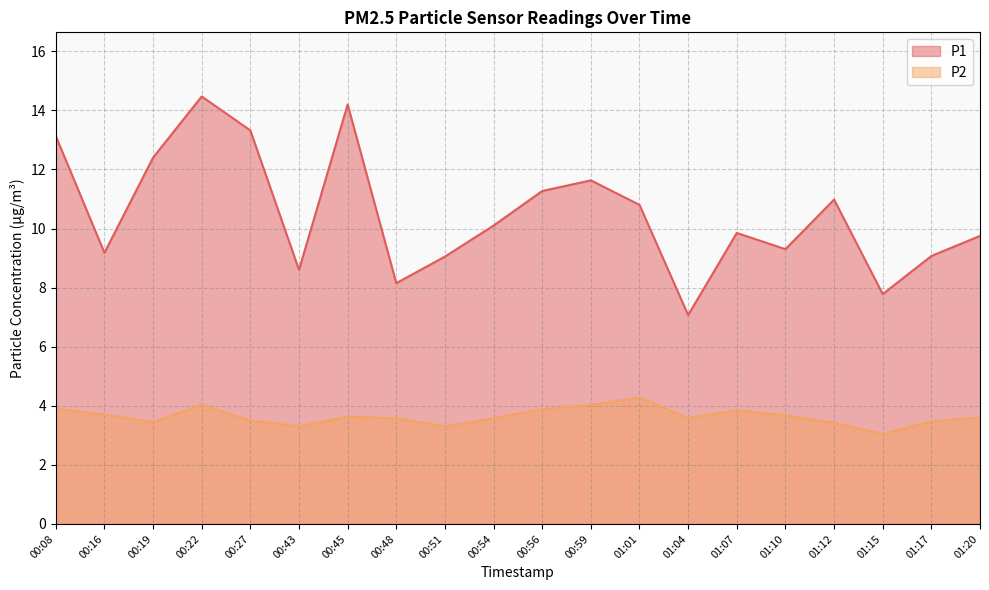

At which label does P2 reach its peak?

01:01